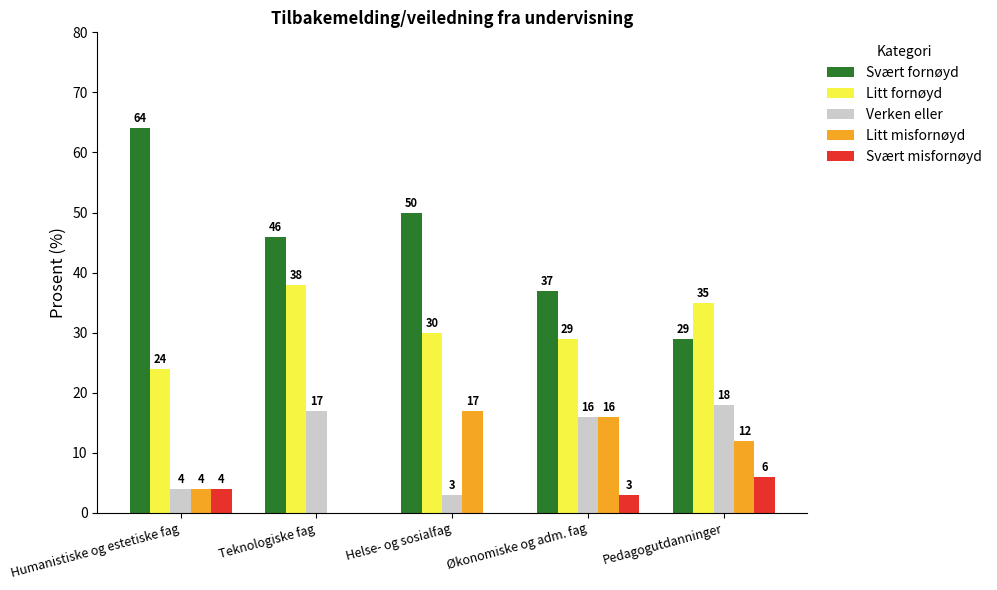

True or false: Svært fornøyd has a value of 101 at Humanistiske og estetiske fag.

False